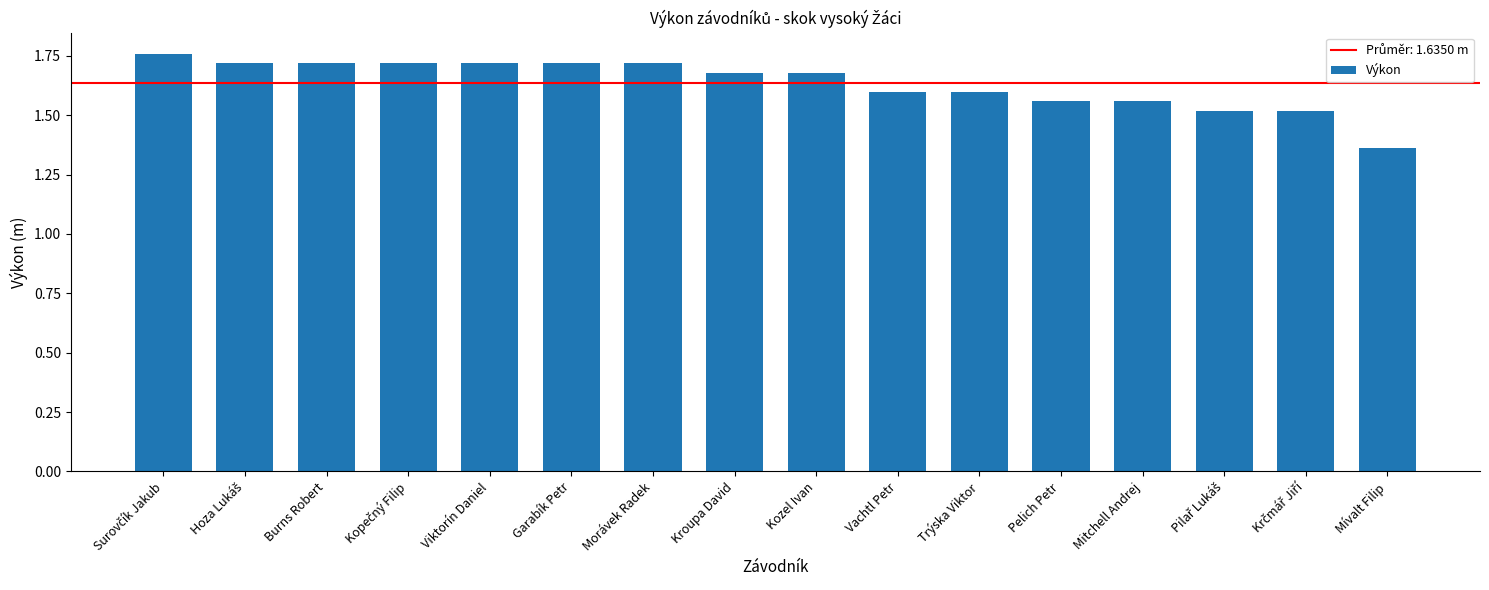

Between Trýska Viktor and Pelich Petr, which is larger?

Trýska Viktor